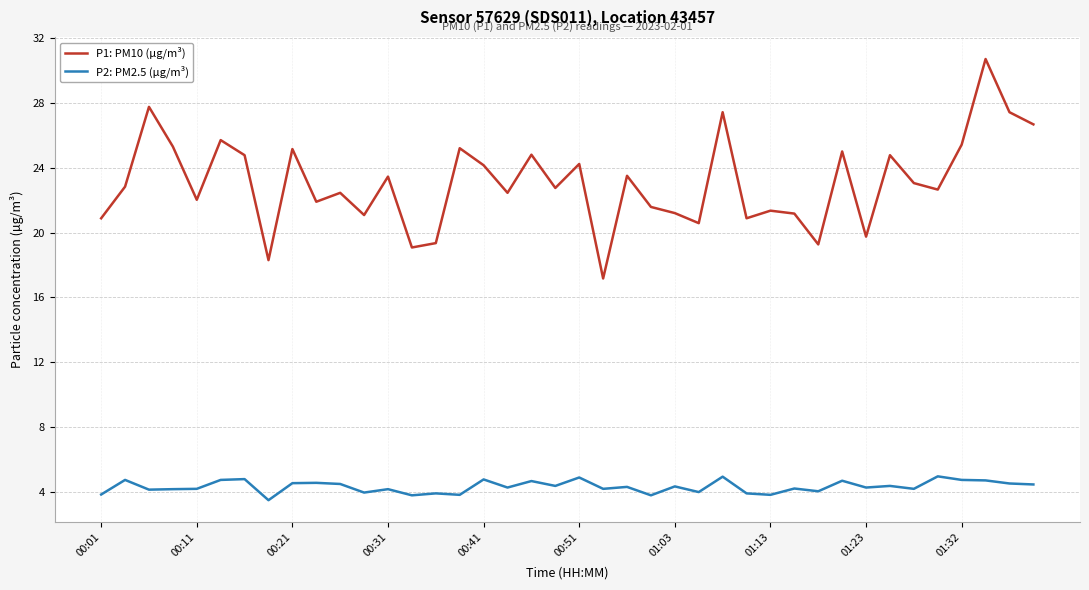

What is the maximum value shown in the chart?

30.7